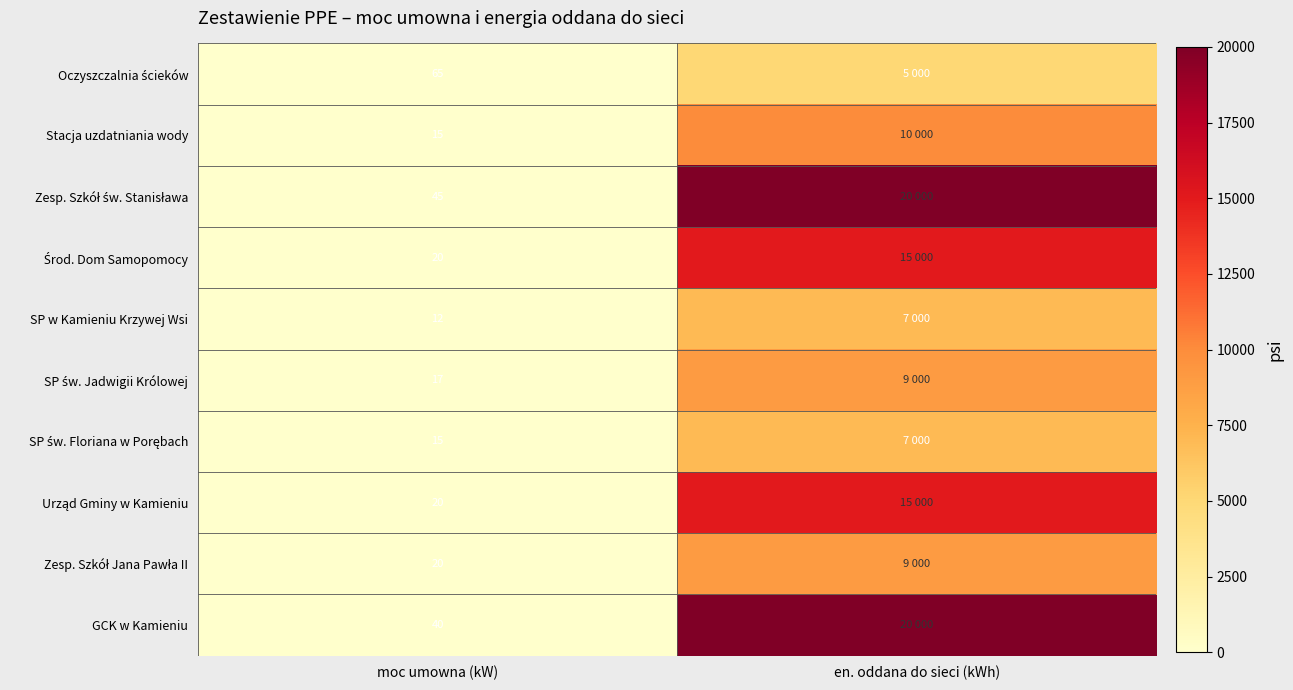

The Stacja uzdatniania wody series shows 24 at moc umowna (kW). True or false?

False